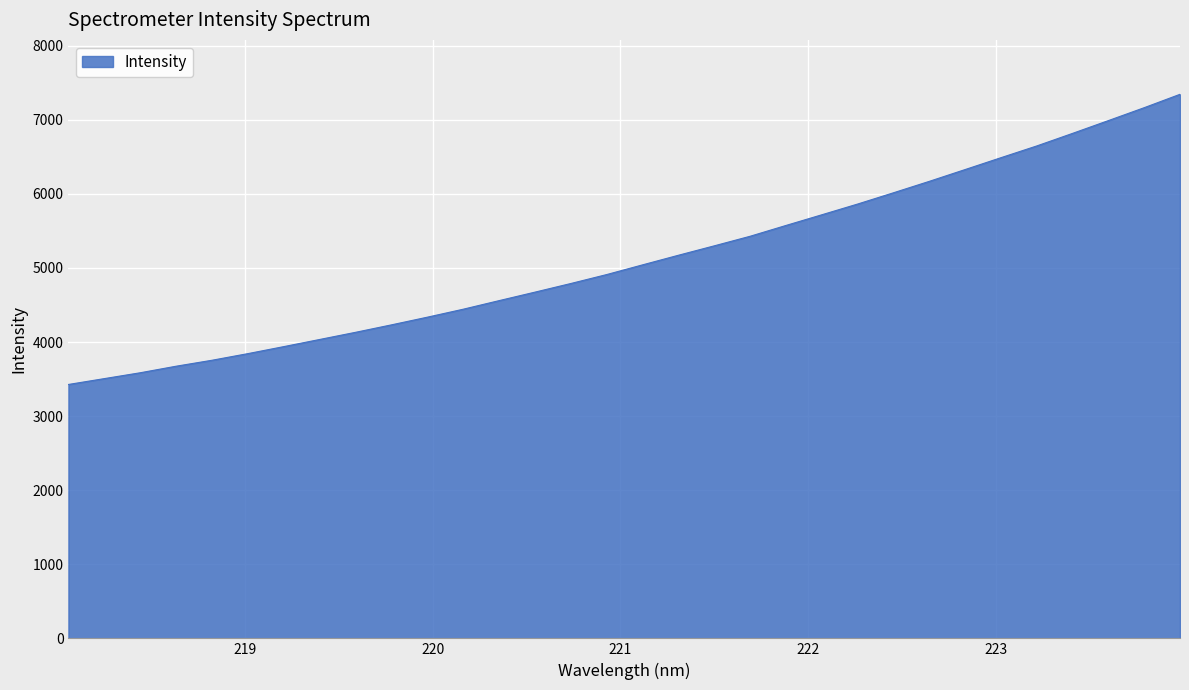

What is the maximum value shown in the chart?

7344.3